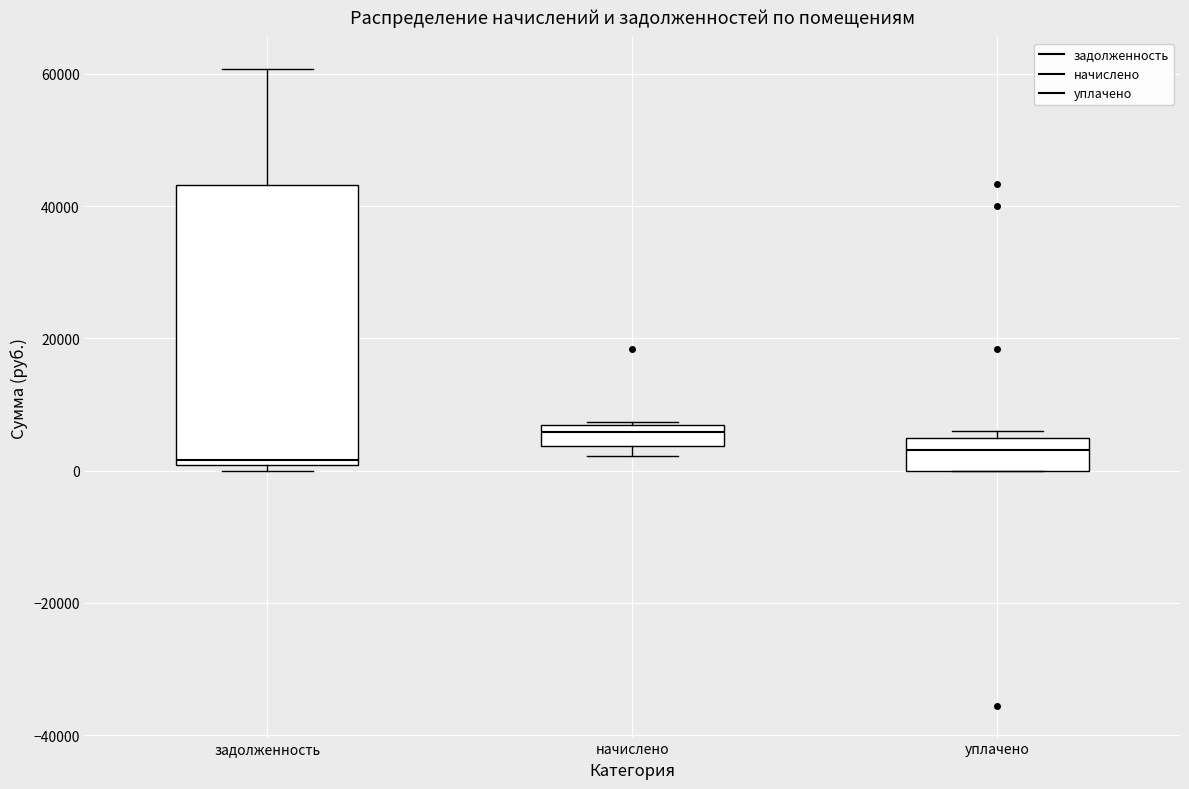

Comparing the boxes themselves (not the whiskers), which one is the tallest?

задолженность